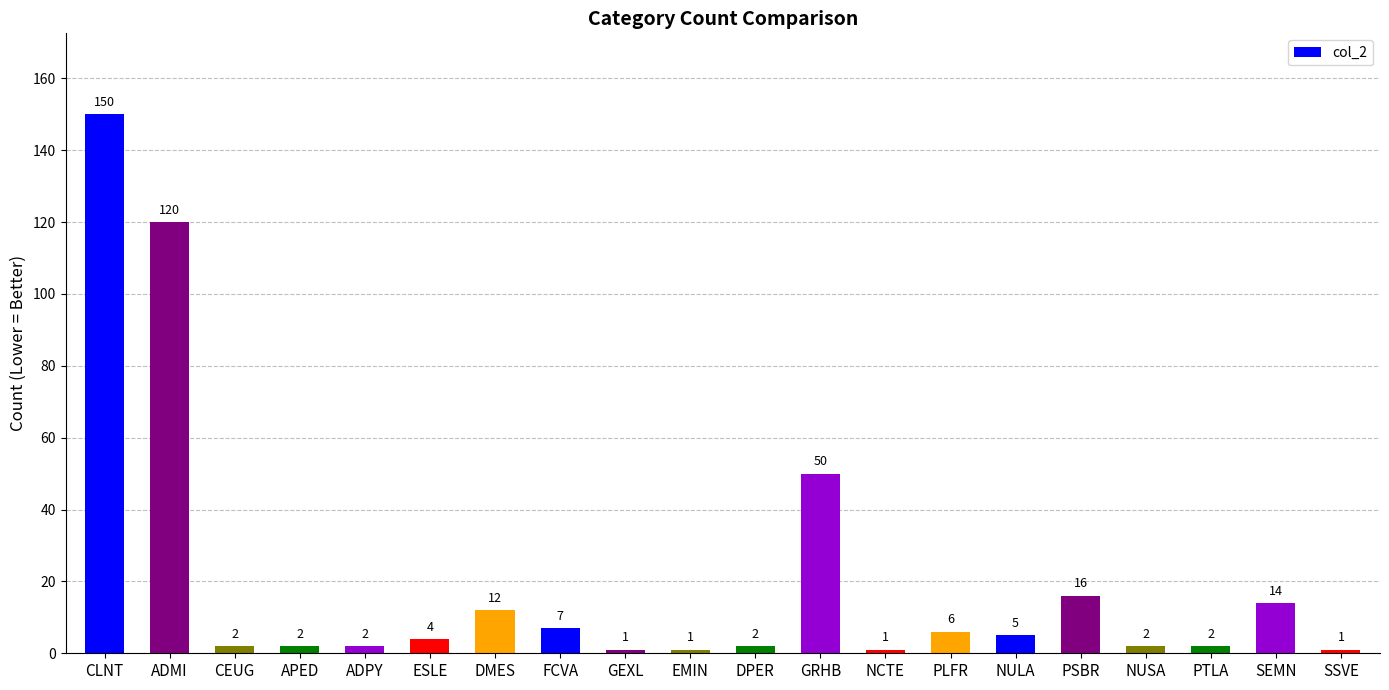

Reading left to right, transcribe all the data shown in this chart.

150	120	2	2	2	4	12	7	1	1	2	50	1	6	5	16	2	2	14	1